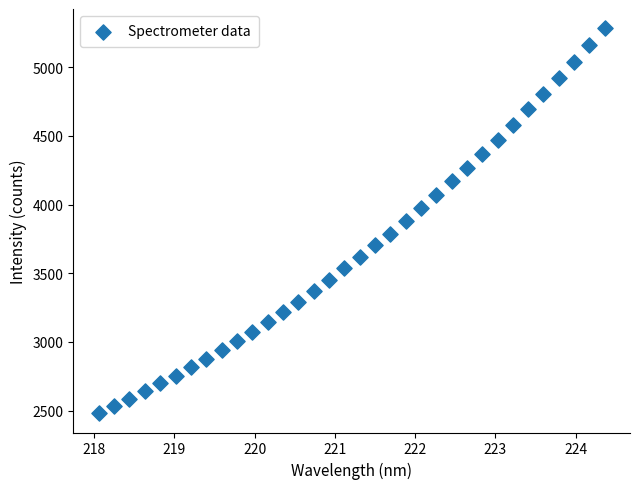

What is the range of Y values (max minus min)?

2802.7